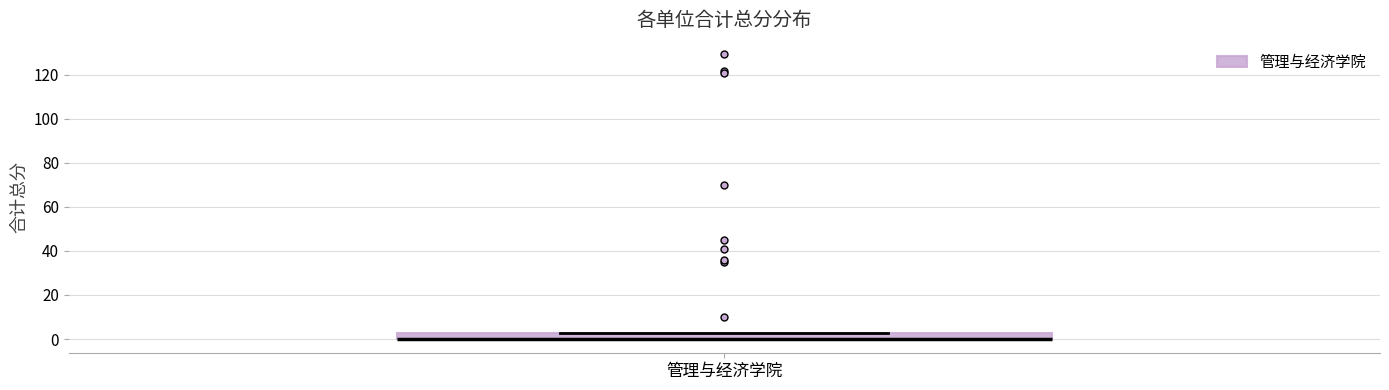

Where is the lower edge of the box for 管理与经济学院 on the y-axis? The values are not printed on the chart, so give them approximately, as read against the axis.

0